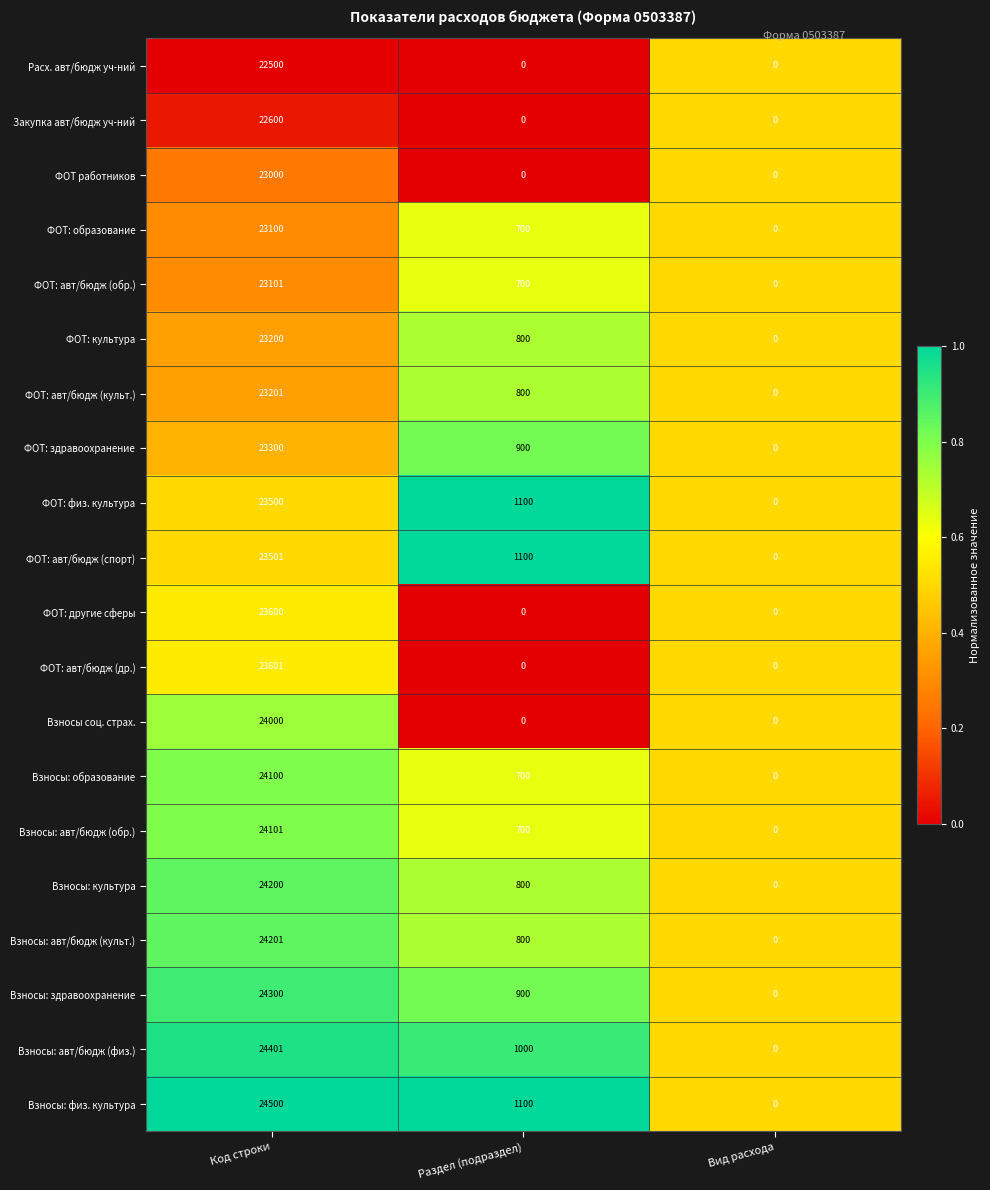

Which category has the highest value in the Взносы: физ. культура series?

Код строки